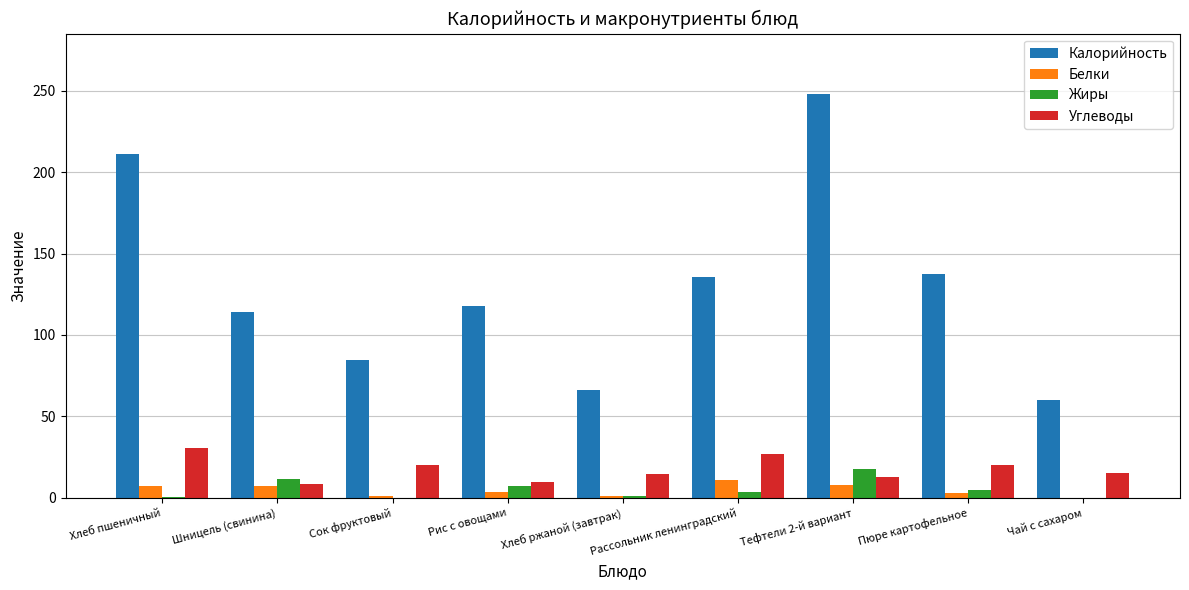

What is the maximum value for Калорийность?

247.8